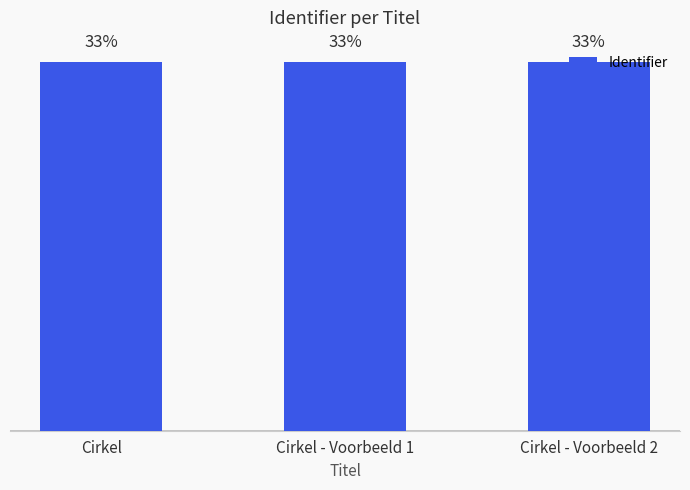

Are the bars horizontal?

No